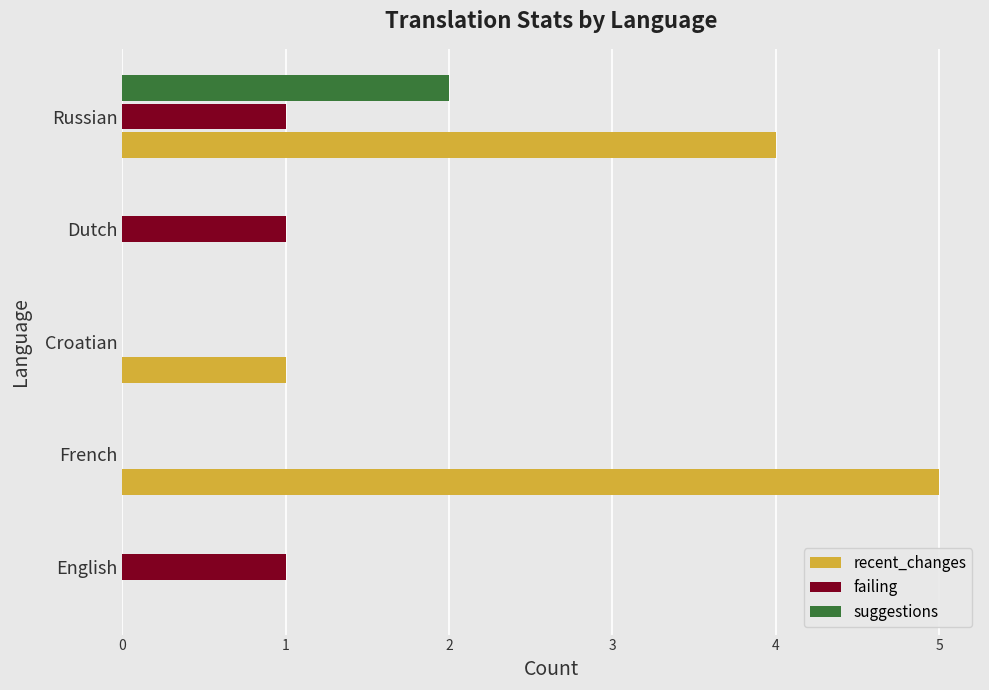

What is the sum of all suggestions values?

2